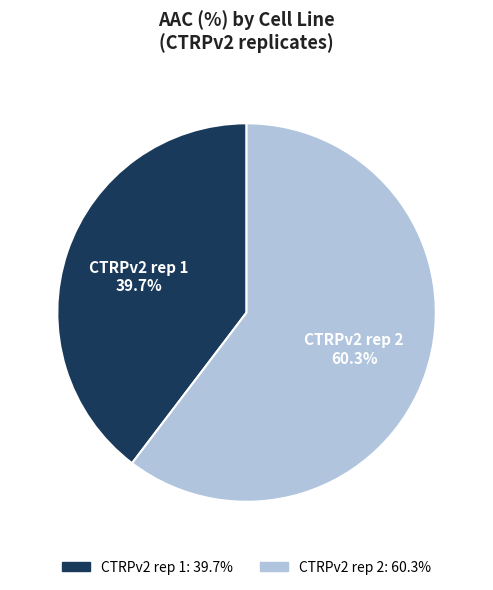

What is the largest slice in the pie chart?

CTRPv2 rep 2